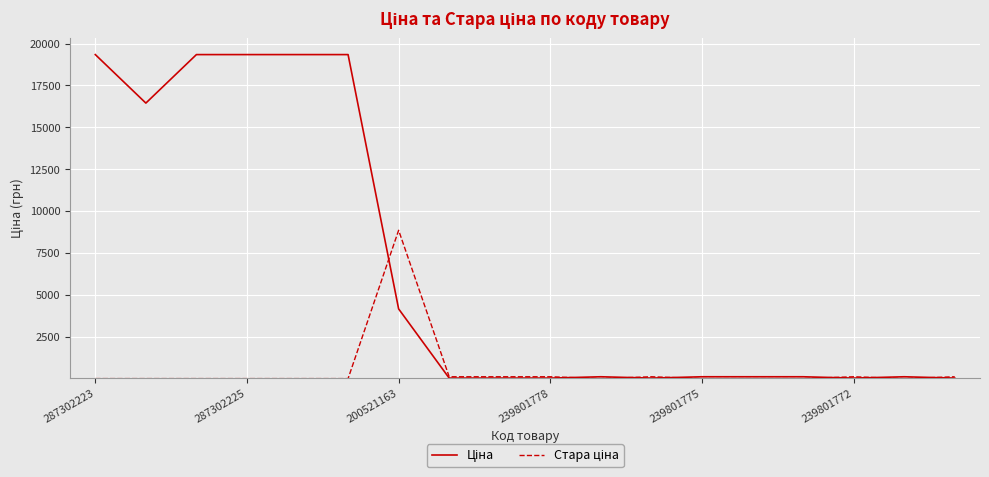

True or false: Стара ціна has more than 1 points higher than both neighbors.

True